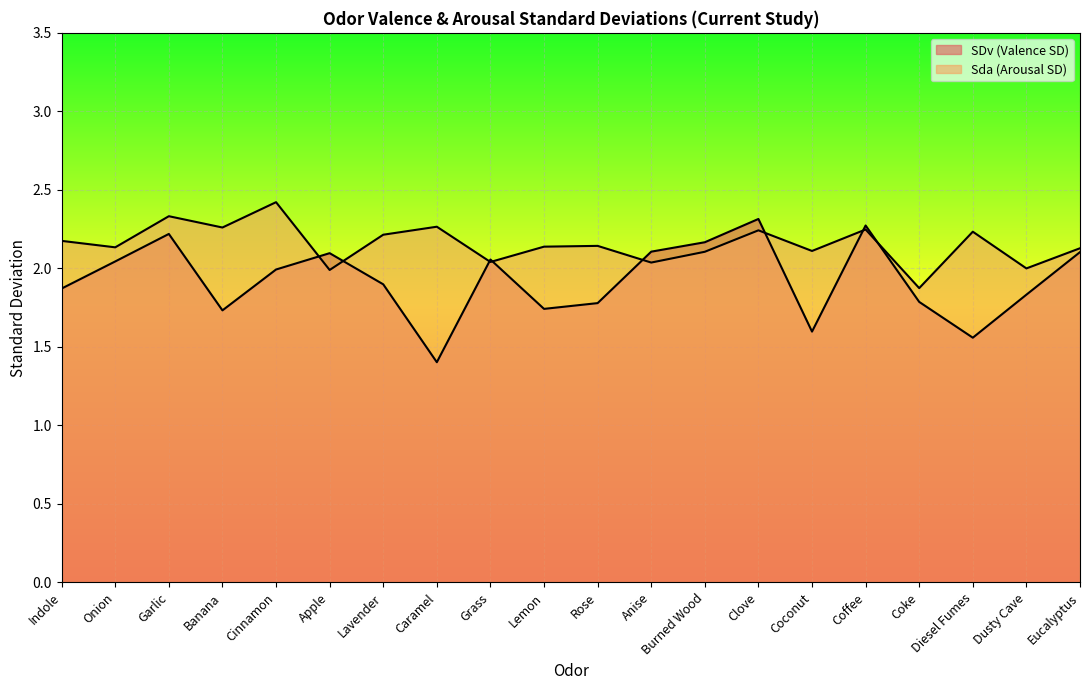

In Sda (Arousal SD), how many points are higher than both neighbors (excluding endpoints)?

7